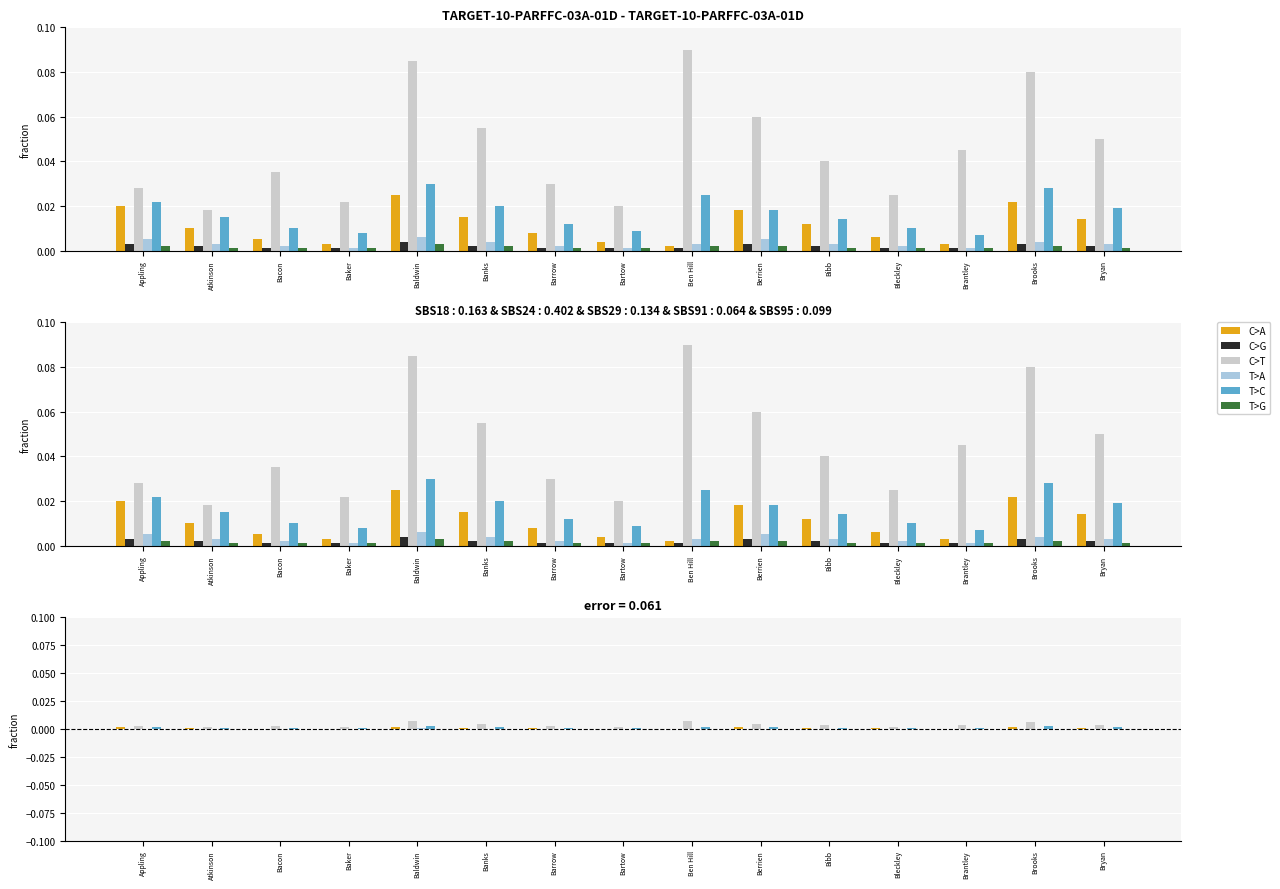

Is the value of T>G at Barrow greater than the value of C>T at Atkinson?

No